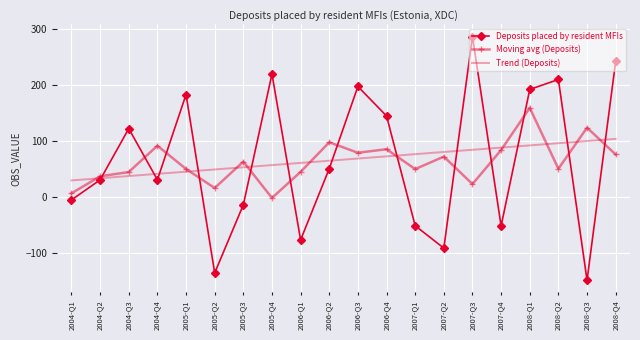

What is the spread (max minus min) of values at 2007-Q2?

172.2